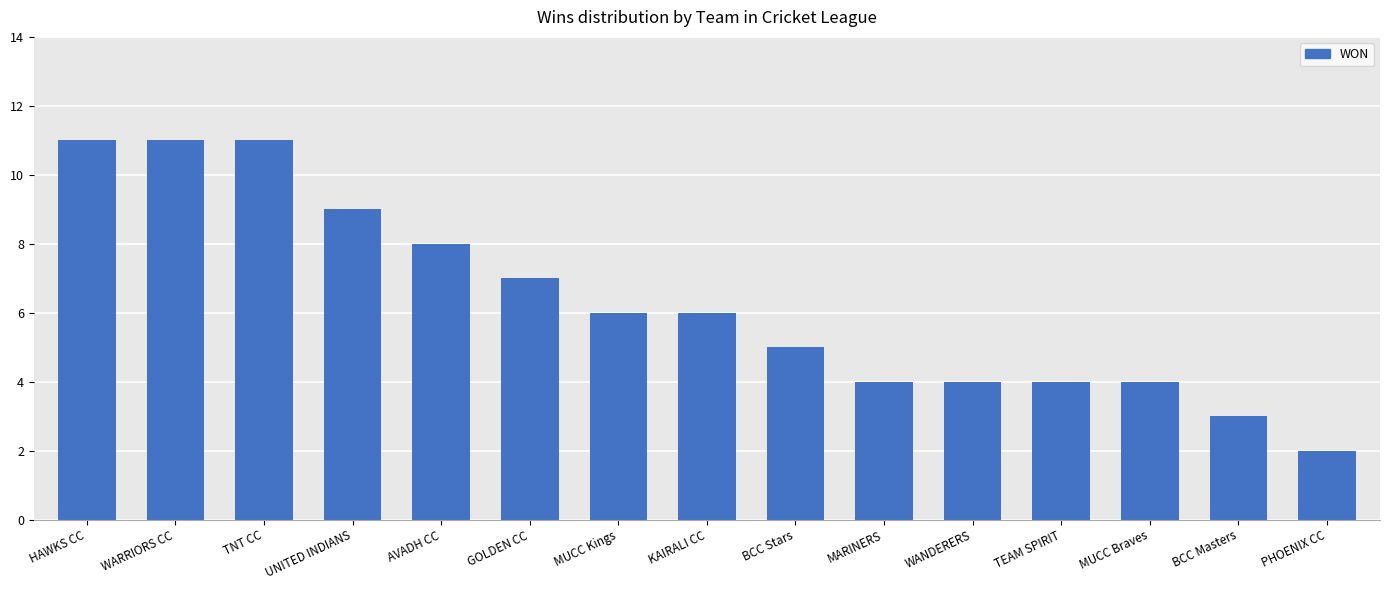

What is the label of the 13th bar from the right?

TNT CC